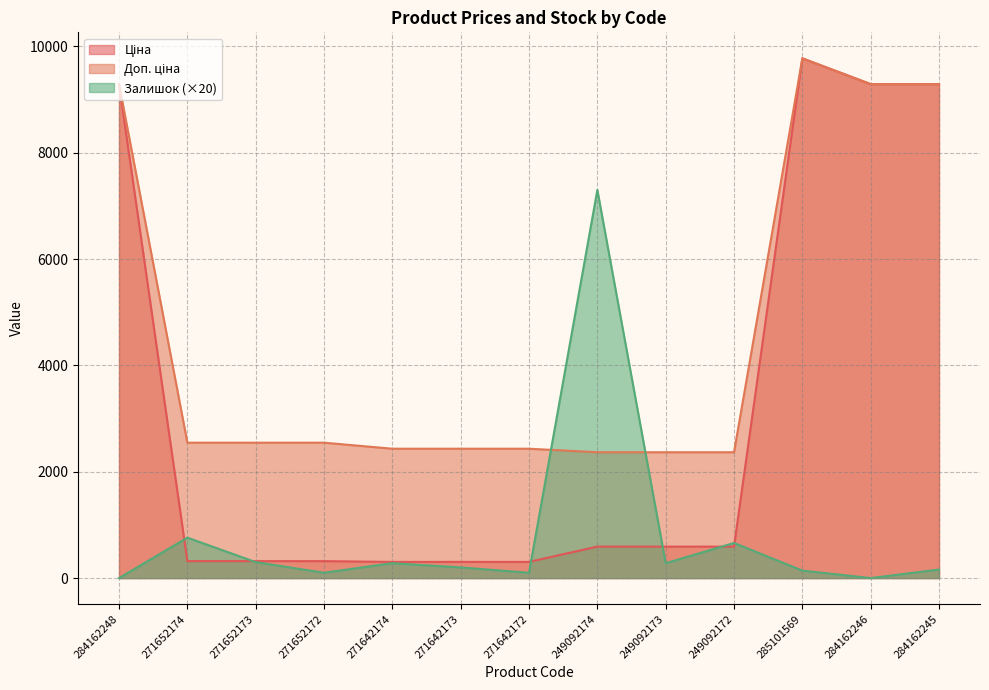

True or false: Ціна has a value of 318.3 at 271652173.

True